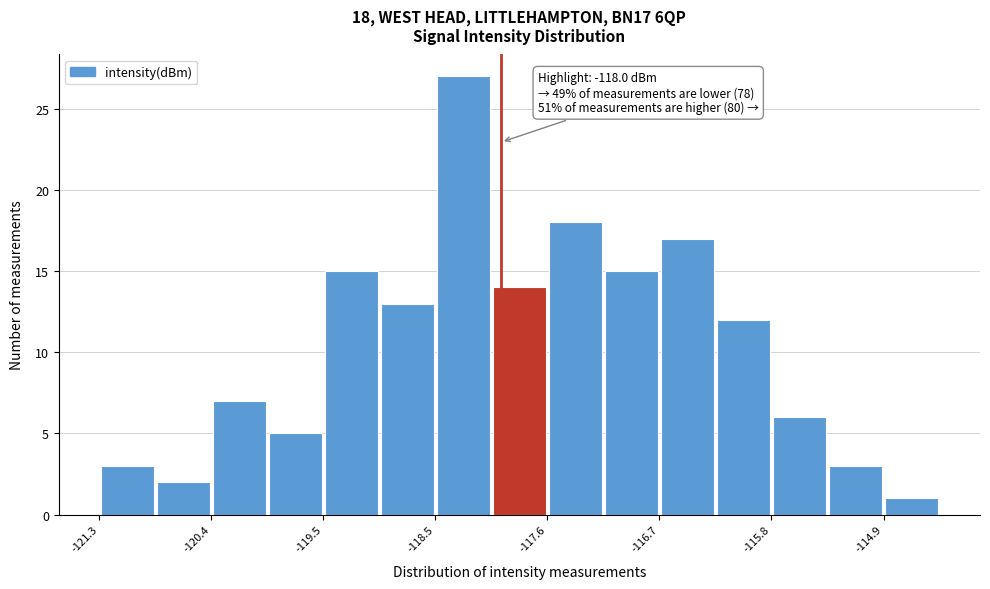

Which range on the x-axis has the tallest bar?

-118.5 to -118.1